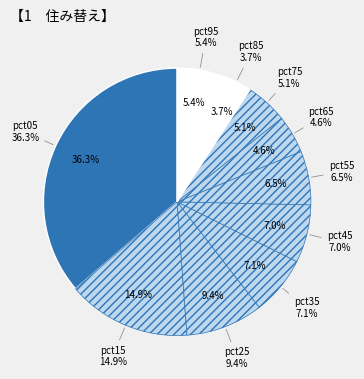

The pct15 slice represents 15% of the pie. True or false?

True